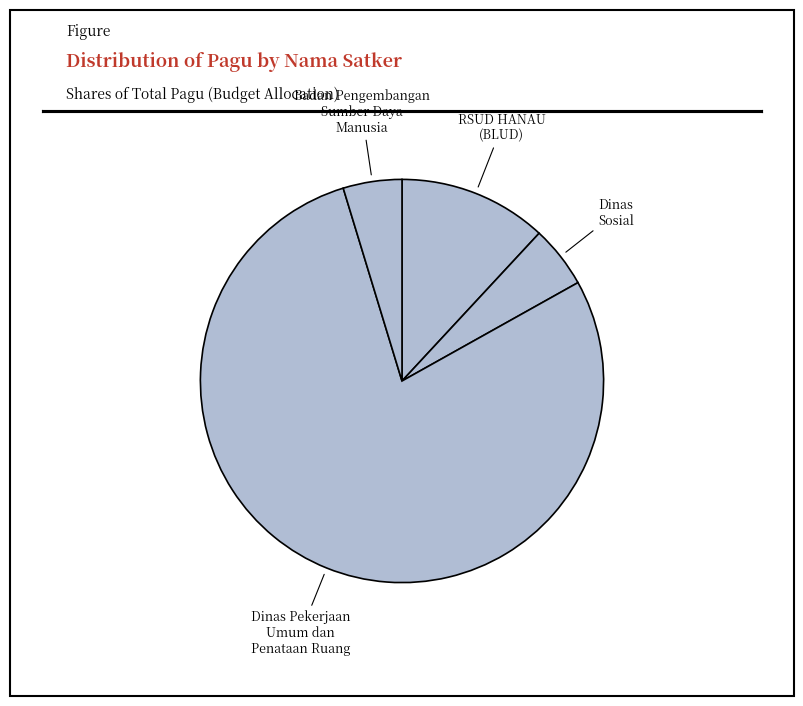

Between Badan Pengembangan Sumber Daya Manusia and Dinas Pekerjaan Umum dan Penataan Ruang, which is larger?

Dinas Pekerjaan Umum dan Penataan Ruang